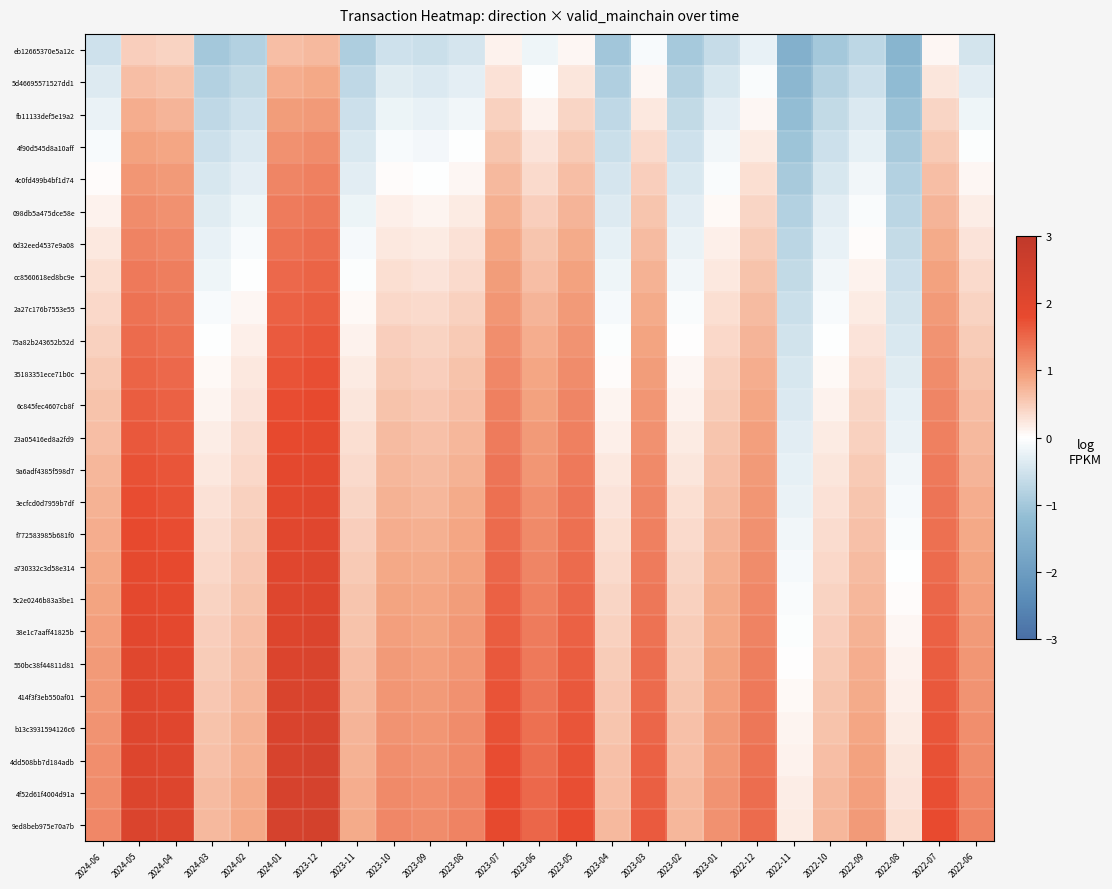

Reading left to right, list all the values displayed in this chart.

eb12665370e5a12c: 2024-06=-0.5	2024-05=0.5	2024-04=0.4	2024-03=-1.0	2024-02=-0.8	2024-01=0.6	2023-12=0.7	2023-11=-0.9	2023-10=-0.5	2023-09=-0.6	2023-08=-0.5	2023-07=0.1	2023-06=-0.2	2023-05=0.1	2023-04=-1.0	2023-03=-0.1	2023-02=-1.0	2023-01=-0.6	2022-12=-0.2	2022-11=-1.5	2022-10=-1.0	2022-09=-0.7	2022-08=-1.4	2022-07=0.1	2022-06=-0.5
5d46695571527dd1: 2024-06=-0.4	2024-05=0.7	2024-04=0.6	2024-03=-0.8	2024-02=-0.7	2024-01=0.8	2023-12=0.9	2023-11=-0.7	2023-10=-0.3	2023-09=-0.4	2023-08=-0.3	2023-07=0.3	2023-06=-0.0	2023-05=0.3	2023-04=-0.8	2023-03=0.1	2023-02=-0.8	2023-01=-0.4	2022-12=-0.1	2022-11=-1.3	2022-10=-0.8	2022-09=-0.5	2022-08=-1.2	2022-07=0.3	2022-06=-0.3
fb11133def5e19a2: 2024-06=-0.2	2024-05=0.8	2024-04=0.7	2024-03=-0.7	2024-02=-0.5	2024-01=1.0	2023-12=1.0	2023-11=-0.5	2023-10=-0.2	2023-09=-0.2	2023-08=-0.1	2023-07=0.5	2023-06=0.1	2023-05=0.4	2023-04=-0.7	2023-03=0.2	2023-02=-0.7	2023-01=-0.3	2022-12=0.1	2022-11=-1.2	2022-10=-0.7	2022-09=-0.4	2022-08=-1.1	2022-07=0.4	2022-06=-0.2
4f90d545d8a10aff: 2024-06=-0.1	2024-05=0.9	2024-04=0.9	2024-03=-0.6	2024-02=-0.4	2024-01=1.1	2023-12=1.1	2023-11=-0.4	2023-10=-0.1	2023-09=-0.1	2023-08=-0.0	2023-07=0.6	2023-06=0.3	2023-05=0.5	2023-04=-0.6	2023-03=0.4	2023-02=-0.5	2023-01=-0.2	2022-12=0.2	2022-11=-1.1	2022-10=-0.5	2022-09=-0.3	2022-08=-1.0	2022-07=0.5	2022-06=-0.0
4c0fd499b4bf1d74: 2024-06=0.0	2024-05=1.0	2024-04=1.0	2024-03=-0.4	2024-02=-0.3	2024-01=1.2	2023-12=1.2	2023-11=-0.3	2023-10=0.0	2023-09=-0.0	2023-08=0.1	2023-07=0.7	2023-06=0.4	2023-05=0.6	2023-04=-0.5	2023-03=0.5	2023-02=-0.4	2023-01=-0.1	2022-12=0.3	2022-11=-0.9	2022-10=-0.4	2022-09=-0.2	2022-08=-0.8	2022-07=0.6	2022-06=0.1
098db5a475dce58e: 2024-06=0.1	2024-05=1.1	2024-04=1.1	2024-03=-0.3	2024-02=-0.2	2024-01=1.3	2023-12=1.4	2023-11=-0.2	2023-10=0.1	2023-09=0.1	2023-08=0.2	2023-07=0.8	2023-06=0.5	2023-05=0.7	2023-04=-0.4	2023-03=0.6	2023-02=-0.3	2023-01=0.1	2022-12=0.4	2022-11=-0.8	2022-10=-0.3	2022-09=-0.1	2022-08=-0.7	2022-07=0.7	2022-06=0.2
6d32eed4537e9a08: 2024-06=0.2	2024-05=1.2	2024-04=1.2	2024-03=-0.3	2024-02=-0.1	2024-01=1.4	2023-12=1.4	2023-11=-0.1	2023-10=0.2	2023-09=0.2	2023-08=0.3	2023-07=0.9	2023-06=0.6	2023-05=0.8	2023-04=-0.3	2023-03=0.7	2023-02=-0.2	2023-01=0.1	2022-12=0.5	2022-11=-0.7	2022-10=-0.2	2022-09=0.0	2022-08=-0.6	2022-07=0.8	2022-06=0.3
cc8560618ed8bc9e: 2024-06=0.3	2024-05=1.3	2024-04=1.3	2024-03=-0.2	2024-02=-0.0	2024-01=1.5	2023-12=1.5	2023-11=-0.0	2023-10=0.3	2023-09=0.3	2023-08=0.4	2023-07=1.0	2023-06=0.7	2023-05=0.9	2023-04=-0.2	2023-03=0.8	2023-02=-0.1	2023-01=0.2	2022-12=0.6	2022-11=-0.7	2022-10=-0.2	2022-09=0.1	2022-08=-0.6	2022-07=0.9	2022-06=0.4
2a27c176b7553e55: 2024-06=0.4	2024-05=1.4	2024-04=1.3	2024-03=-0.1	2024-02=0.1	2024-01=1.6	2023-12=1.6	2023-11=0.0	2023-10=0.4	2023-09=0.4	2023-08=0.5	2023-07=1.0	2023-06=0.7	2023-05=1.0	2023-04=-0.1	2023-03=0.8	2023-02=-0.1	2023-01=0.3	2022-12=0.7	2022-11=-0.6	2022-10=-0.1	2022-09=0.2	2022-08=-0.5	2022-07=1.0	2022-06=0.4
75a82b243652b52d: 2024-06=0.5	2024-05=1.5	2024-04=1.4	2024-03=-0.0	2024-02=0.1	2024-01=1.6	2023-12=1.7	2023-11=0.1	2023-10=0.5	2023-09=0.4	2023-08=0.5	2023-07=1.1	2023-06=0.8	2023-05=1.1	2023-04=-0.0	2023-03=0.9	2023-02=0.0	2023-01=0.4	2022-12=0.7	2022-11=-0.5	2022-10=-0.0	2022-09=0.3	2022-08=-0.4	2022-07=1.1	2022-06=0.5
35183351ece71b0c: 2024-06=0.5	2024-05=1.5	2024-04=1.5	2024-03=0.1	2024-02=0.2	2024-01=1.7	2023-12=1.7	2023-11=0.2	2023-10=0.5	2023-09=0.5	2023-08=0.6	2023-07=1.2	2023-06=0.9	2023-05=1.1	2023-04=0.0	2023-03=1.0	2023-02=0.1	2023-01=0.4	2022-12=0.8	2022-11=-0.4	2022-10=0.1	2022-09=0.3	2022-08=-0.3	2022-07=1.1	2022-06=0.6
6c845fec4607cb8f: 2024-06=0.6	2024-05=1.6	2024-04=1.6	2024-03=0.1	2024-02=0.3	2024-01=1.8	2023-12=1.8	2023-11=0.3	2023-10=0.6	2023-09=0.6	2023-08=0.7	2023-07=1.3	2023-06=0.9	2023-05=1.2	2023-04=0.1	2023-03=1.0	2023-02=0.1	2023-01=0.5	2022-12=0.9	2022-11=-0.4	2022-10=0.1	2022-09=0.4	2022-08=-0.3	2022-07=1.2	2022-06=0.6
23a05416ed8a2fd9: 2024-06=0.6	2024-05=1.7	2024-04=1.6	2024-03=0.2	2024-02=0.3	2024-01=1.8	2023-12=1.9	2023-11=0.3	2023-10=0.7	2023-09=0.6	2023-08=0.7	2023-07=1.3	2023-06=1.0	2023-05=1.3	2023-04=0.2	2023-03=1.1	2023-02=0.2	2023-01=0.6	2022-12=0.9	2022-11=-0.3	2022-10=0.2	2022-09=0.5	2022-08=-0.2	2022-07=1.3	2022-06=0.7
9a6adf4385f598d7: 2024-06=0.7	2024-05=1.7	2024-04=1.7	2024-03=0.2	2024-02=0.4	2024-01=1.9	2023-12=1.9	2023-11=0.4	2023-10=0.7	2023-09=0.7	2023-08=0.8	2023-07=1.4	2023-06=1.0	2023-05=1.3	2023-04=0.2	2023-03=1.1	2023-02=0.3	2023-01=0.6	2022-12=1.0	2022-11=-0.3	2022-10=0.2	2022-09=0.5	2022-08=-0.2	2022-07=1.3	2022-06=0.7
3ecfcd0d7959b7df: 2024-06=0.8	2024-05=1.8	2024-04=1.7	2024-03=0.3	2024-02=0.4	2024-01=1.9	2023-12=2.0	2023-11=0.4	2023-10=0.8	2023-09=0.7	2023-08=0.8	2023-07=1.4	2023-06=1.1	2023-05=1.4	2023-04=0.3	2023-03=1.2	2023-02=0.3	2023-01=0.7	2022-12=1.0	2022-11=-0.2	2022-10=0.3	2022-09=0.6	2022-08=-0.1	2022-07=1.4	2022-06=0.8
f772583985b681f0: 2024-06=0.8	2024-05=1.8	2024-04=1.8	2024-03=0.3	2024-02=0.5	2024-01=2.0	2023-12=2.0	2023-11=0.5	2023-10=0.8	2023-09=0.8	2023-08=0.9	2023-07=1.5	2023-06=1.2	2023-05=1.4	2023-04=0.3	2023-03=1.3	2023-02=0.4	2023-01=0.7	2022-12=1.1	2022-11=-0.2	2022-10=0.3	2022-09=0.6	2022-08=-0.1	2022-07=1.4	2022-06=0.9
a730332c3d58e314: 2024-06=0.9	2024-05=1.9	2024-04=1.8	2024-03=0.4	2024-02=0.5	2024-01=2.0	2023-12=2.1	2023-11=0.5	2023-10=0.9	2023-09=0.8	2023-08=0.9	2023-07=1.5	2023-06=1.2	2023-05=1.5	2023-04=0.4	2023-03=1.3	2023-02=0.4	2023-01=0.8	2022-12=1.1	2022-11=-0.1	2022-10=0.4	2022-09=0.7	2022-08=-0.0	2022-07=1.5	2022-06=0.9
5c2e0246b83a3be1: 2024-06=0.9	2024-05=1.9	2024-04=1.9	2024-03=0.4	2024-02=0.6	2024-01=2.1	2023-12=2.1	2023-11=0.6	2023-10=0.9	2023-09=0.9	2023-08=1.0	2023-07=1.6	2023-06=1.2	2023-05=1.5	2023-04=0.4	2023-03=1.3	2023-02=0.5	2023-01=0.8	2022-12=1.2	2022-11=-0.1	2022-10=0.4	2022-09=0.7	2022-08=0.0	2022-07=1.5	2022-06=0.9
38e1c7aaff41825b: 2024-06=0.9	2024-05=2.0	2024-04=1.9	2024-03=0.5	2024-02=0.6	2024-01=2.1	2023-12=2.2	2023-11=0.6	2023-10=1.0	2023-09=0.9	2023-08=1.0	2023-07=1.6	2023-06=1.3	2023-05=1.6	2023-04=0.5	2023-03=1.4	2023-02=0.5	2023-01=0.9	2022-12=1.2	2022-11=-0.0	2022-10=0.5	2022-09=0.8	2022-08=0.1	2022-07=1.6	2022-06=1.0
550bc38f44811d81: 2024-06=1.0	2024-05=2.0	2024-04=1.9	2024-03=0.5	2024-02=0.7	2024-01=2.2	2023-12=2.2	2023-11=0.7	2023-10=1.0	2023-09=1.0	2023-08=1.1	2023-07=1.7	2023-06=1.3	2023-05=1.6	2023-04=0.5	2023-03=1.4	2023-02=0.5	2023-01=0.9	2022-12=1.3	2022-11=0.0	2022-10=0.5	2022-09=0.8	2022-08=0.1	2022-07=1.6	2022-06=1.0
414f3f3eb550af01: 2024-06=1.0	2024-05=2.0	2024-04=2.0	2024-03=0.6	2024-02=0.7	2024-01=2.2	2023-12=2.2	2023-11=0.7	2023-10=1.0	2023-09=1.0	2023-08=1.1	2023-07=1.7	2023-06=1.4	2023-05=1.6	2023-04=0.5	2023-03=1.5	2023-02=0.6	2023-01=0.9	2022-12=1.3	2022-11=0.1	2022-10=0.6	2022-09=0.8	2022-08=0.2	2022-07=1.6	2022-06=1.1
b13c3931594126c6: 2024-06=1.1	2024-05=2.1	2024-04=2.0	2024-03=0.6	2024-02=0.8	2024-01=2.2	2023-12=2.3	2023-11=0.7	2023-10=1.1	2023-09=1.0	2023-08=1.1	2023-07=1.7	2023-06=1.4	2023-05=1.7	2023-04=0.6	2023-03=1.5	2023-02=0.6	2023-01=1.0	2022-12=1.4	2022-11=0.1	2022-10=0.6	2022-09=0.9	2022-08=0.2	2022-07=1.7	2022-06=1.1
4dd508bb7d184adb: 2024-06=1.1	2024-05=2.1	2024-04=2.1	2024-03=0.6	2024-02=0.8	2024-01=2.3	2023-12=2.3	2023-11=0.8	2023-10=1.1	2023-09=1.1	2023-08=1.2	2023-07=1.8	2023-06=1.4	2023-05=1.7	2023-04=0.6	2023-03=1.5	2023-02=0.7	2023-01=1.0	2022-12=1.4	2022-11=0.1	2022-10=0.6	2022-09=0.9	2022-08=0.2	2022-07=1.7	2022-06=1.1
4f52d61f4004d91a: 2024-06=1.1	2024-05=2.2	2024-04=2.1	2024-03=0.7	2024-02=0.8	2024-01=2.3	2023-12=2.4	2023-11=0.8	2023-10=1.2	2023-09=1.1	2023-08=1.2	2023-07=1.8	2023-06=1.5	2023-05=1.8	2023-04=0.7	2023-03=1.6	2023-02=0.7	2023-01=1.1	2022-12=1.4	2022-11=0.2	2022-10=0.7	2022-09=1.0	2022-08=0.3	2022-07=1.8	2022-06=1.2
9ed8beb975e70a7b: 2024-06=1.2	2024-05=2.2	2024-04=2.1	2024-03=0.7	2024-02=0.9	2024-01=2.4	2023-12=2.4	2023-11=0.8	2023-10=1.2	2023-09=1.1	2023-08=1.2	2023-07=1.8	2023-06=1.5	2023-05=1.8	2023-04=0.7	2023-03=1.6	2023-02=0.7	2023-01=1.1	2022-12=1.5	2022-11=0.2	2022-10=0.7	2022-09=1.0	2022-08=0.3	2022-07=1.8	2022-06=1.2